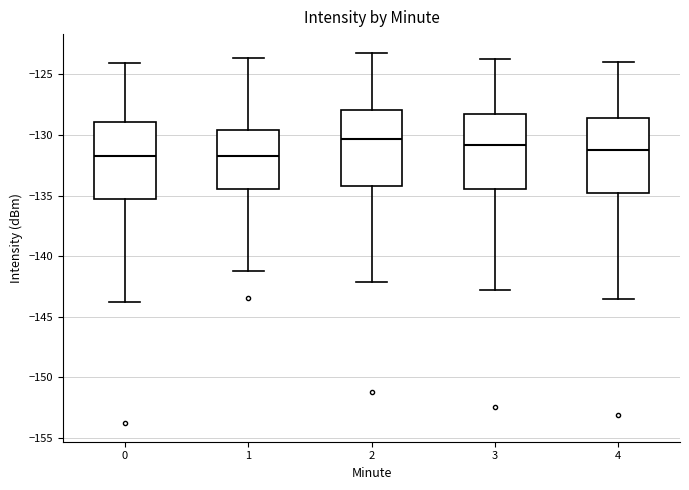

Which box's median line is the highest?

2